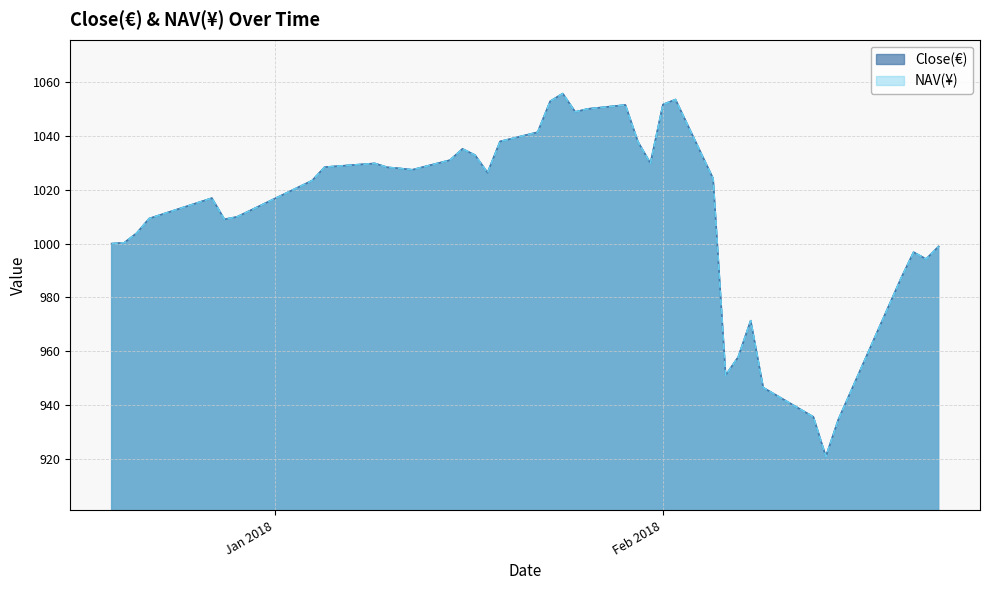

What is the label of the 22nd point from the left?

2018-01-25